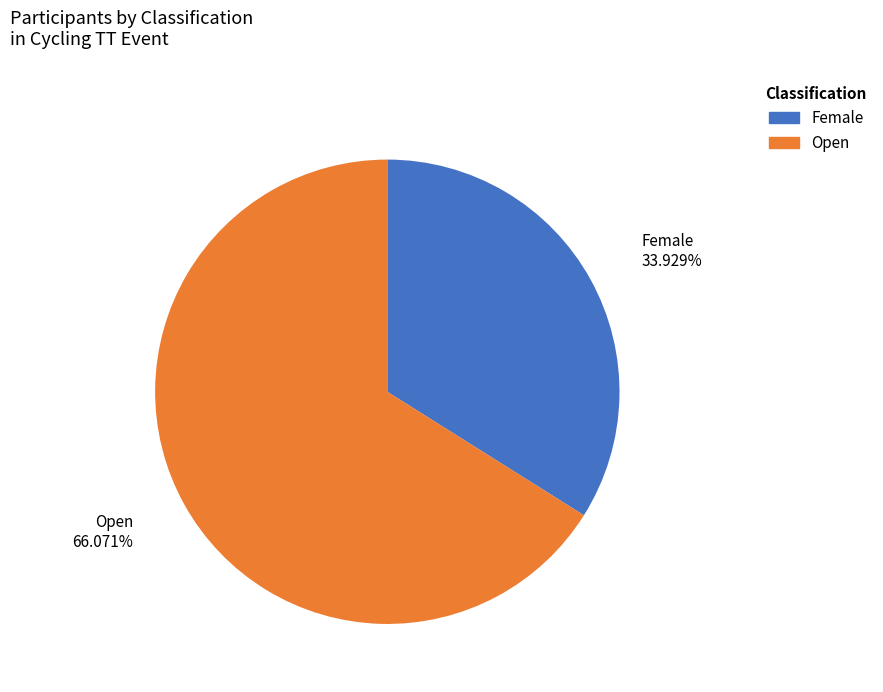

What percentage do Open and Female together represent?

100.0%